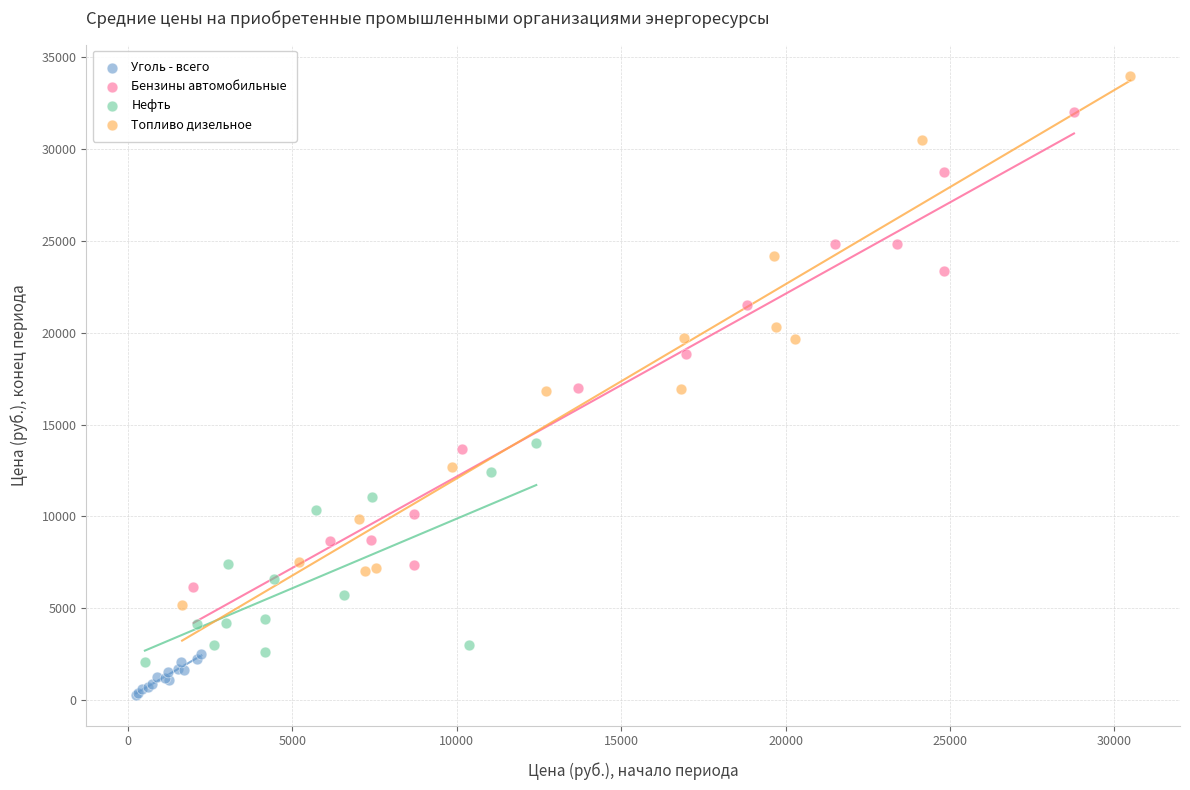

Which series has the largest Y range (max minus min)?

Топливо дизельное